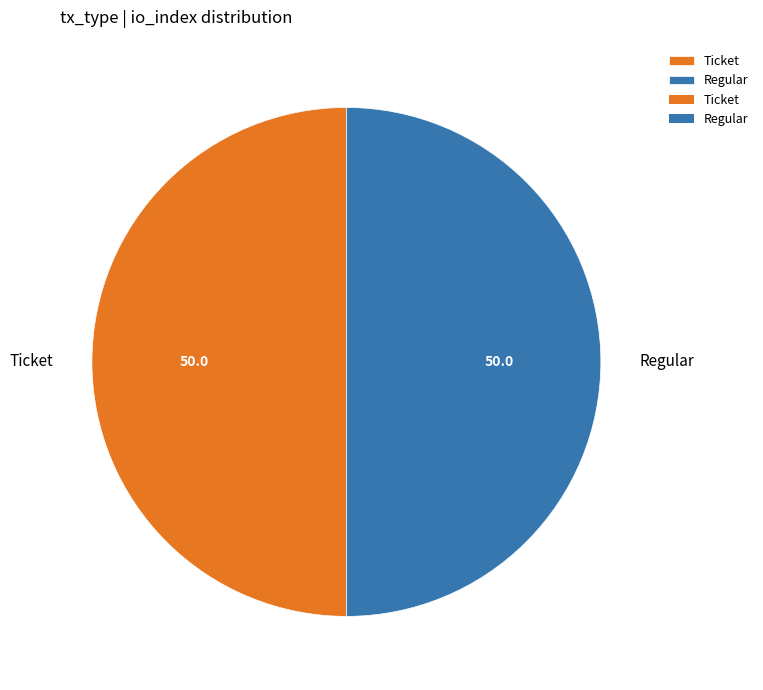

Combined, do Regular and Ticket account for over 50%?

Yes